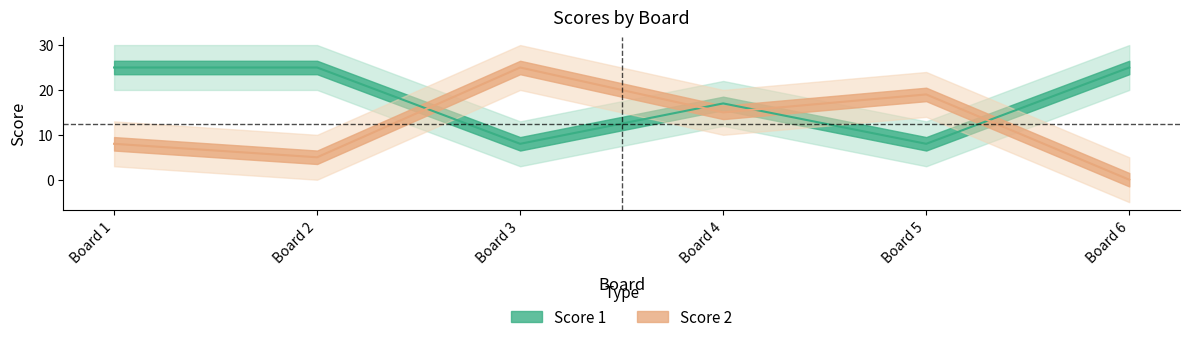

At which label does Score 2 reach its minimum?

Board 6